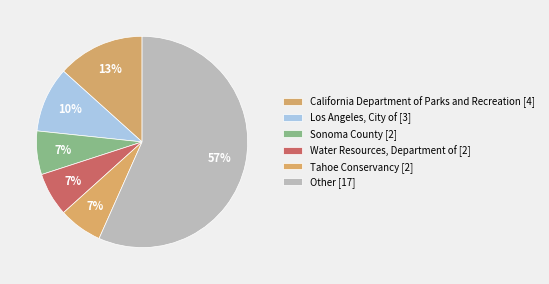

How many segments does this pie chart have?

6